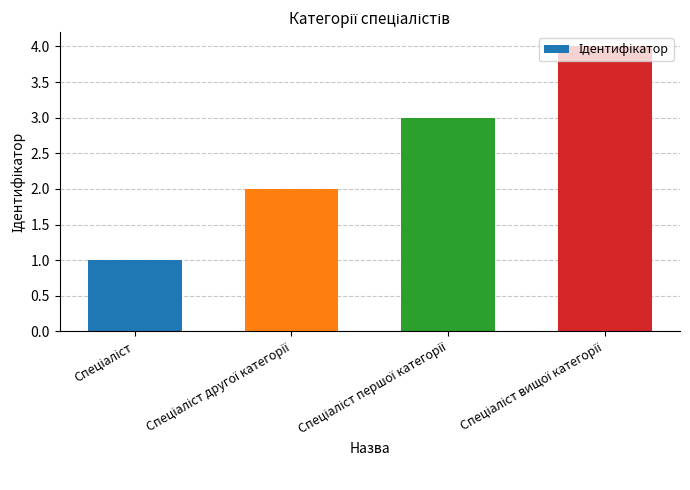

What is the maximum value shown in the chart?

4